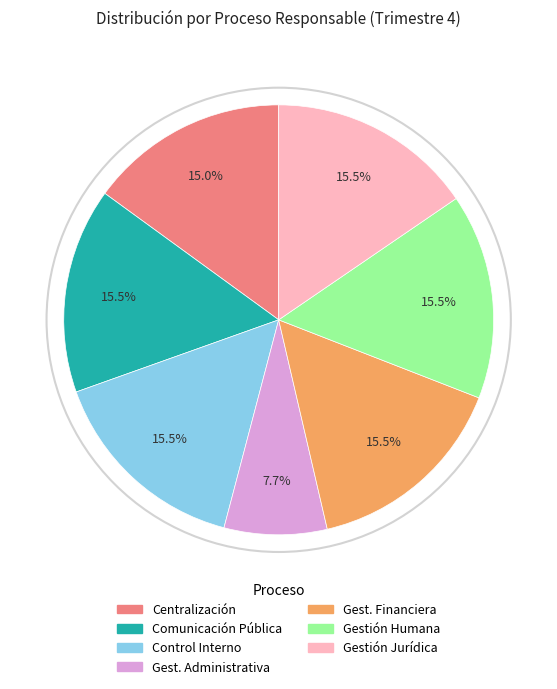

Does any single category account for the majority?

No